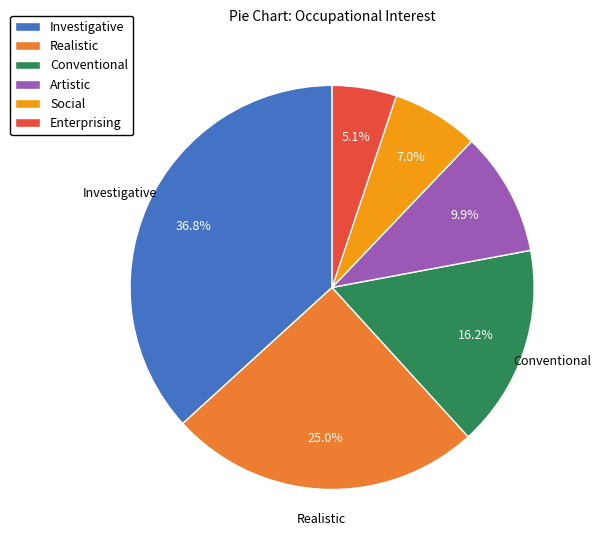

What percentage is the Social slice, to the nearest percent?

7%